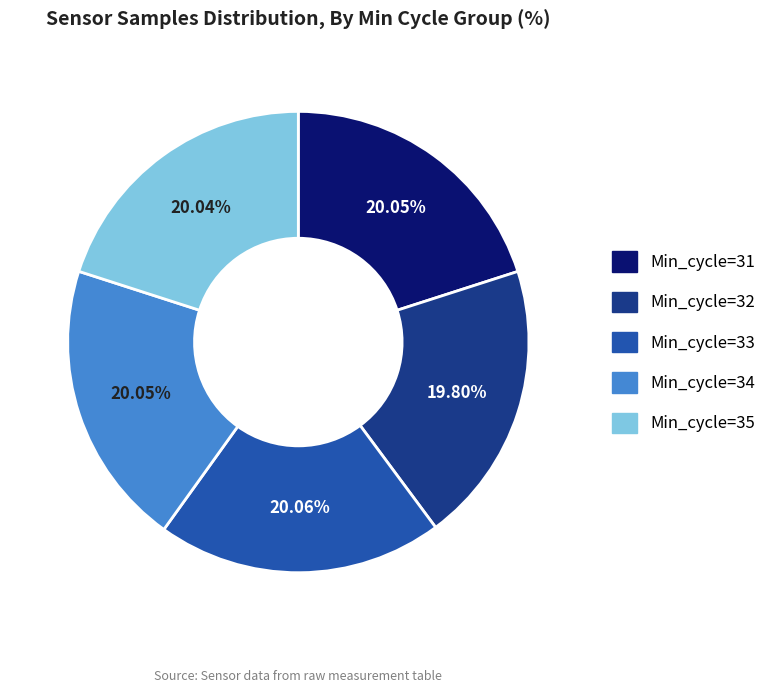

How many segments does this pie chart have?

5